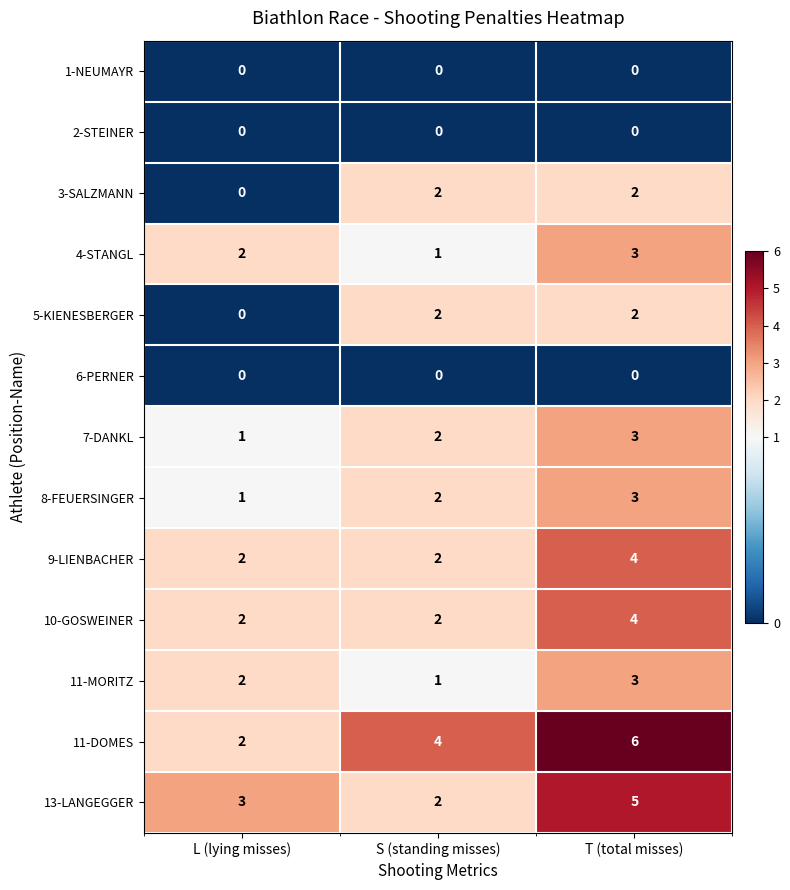

What is the maximum value shown in the chart?

6